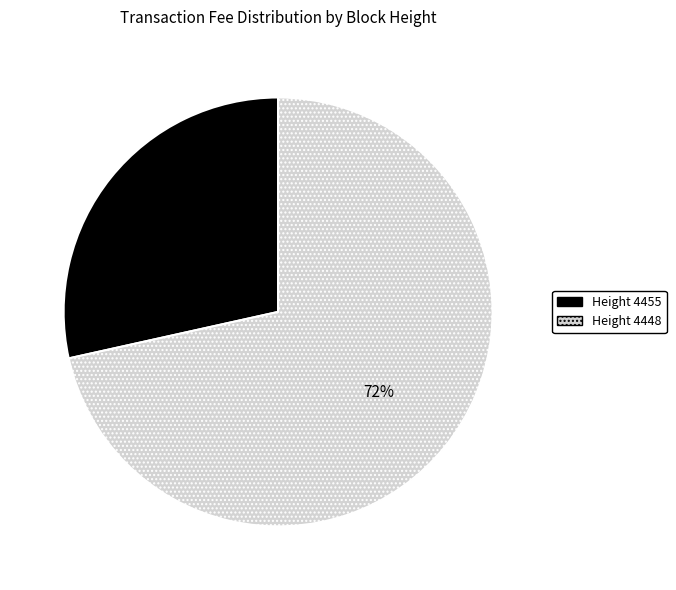

To the nearest percent, what is the average slice percentage?

50%